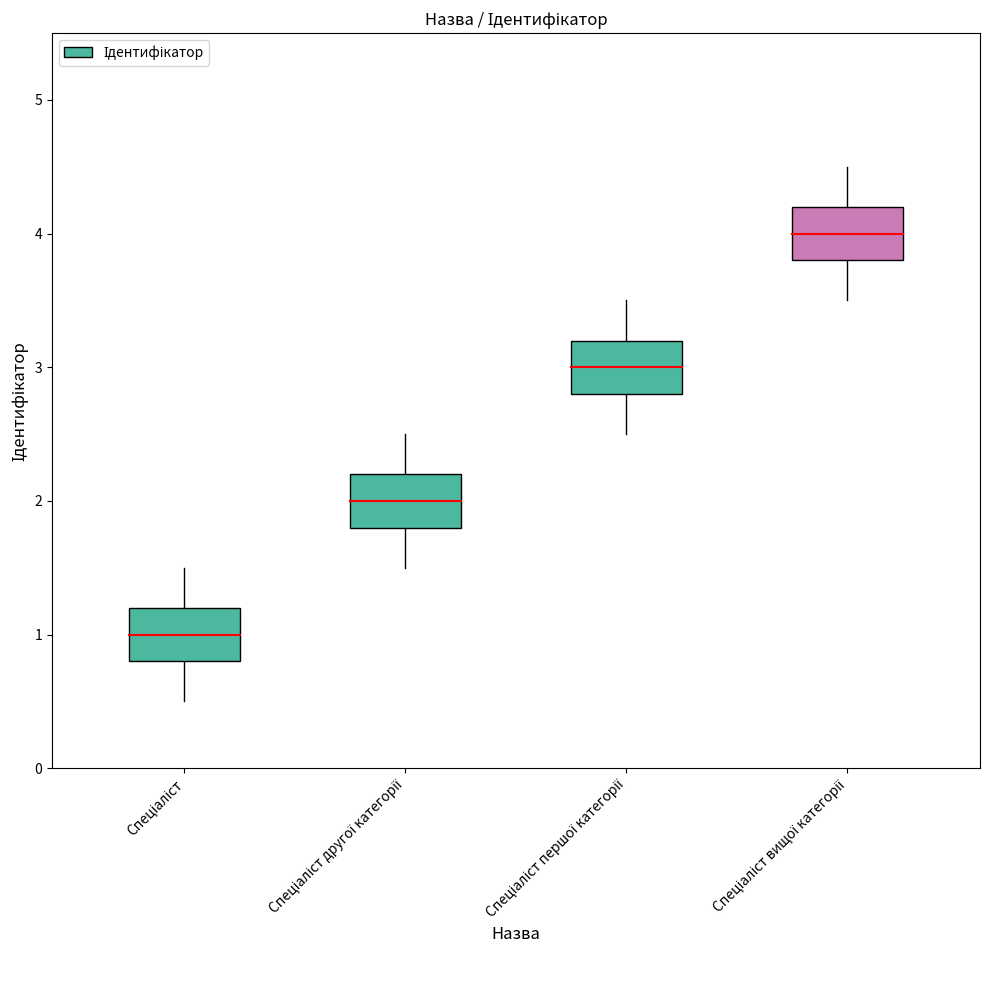

Reading left to right, list all the values displayed in this chart.

1	2	3	4